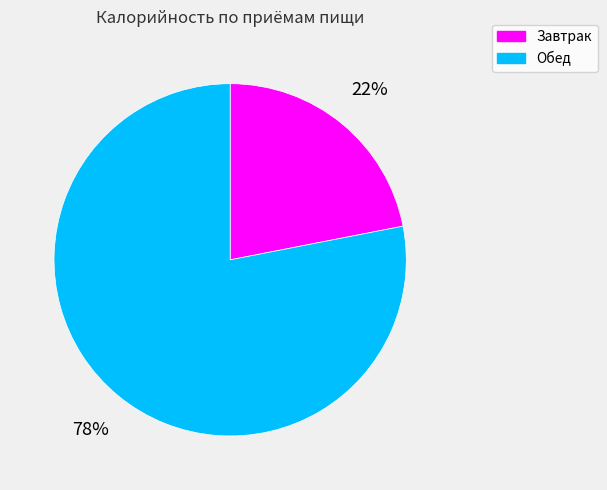

What percentage is the Обед slice, to the nearest percent?

78%